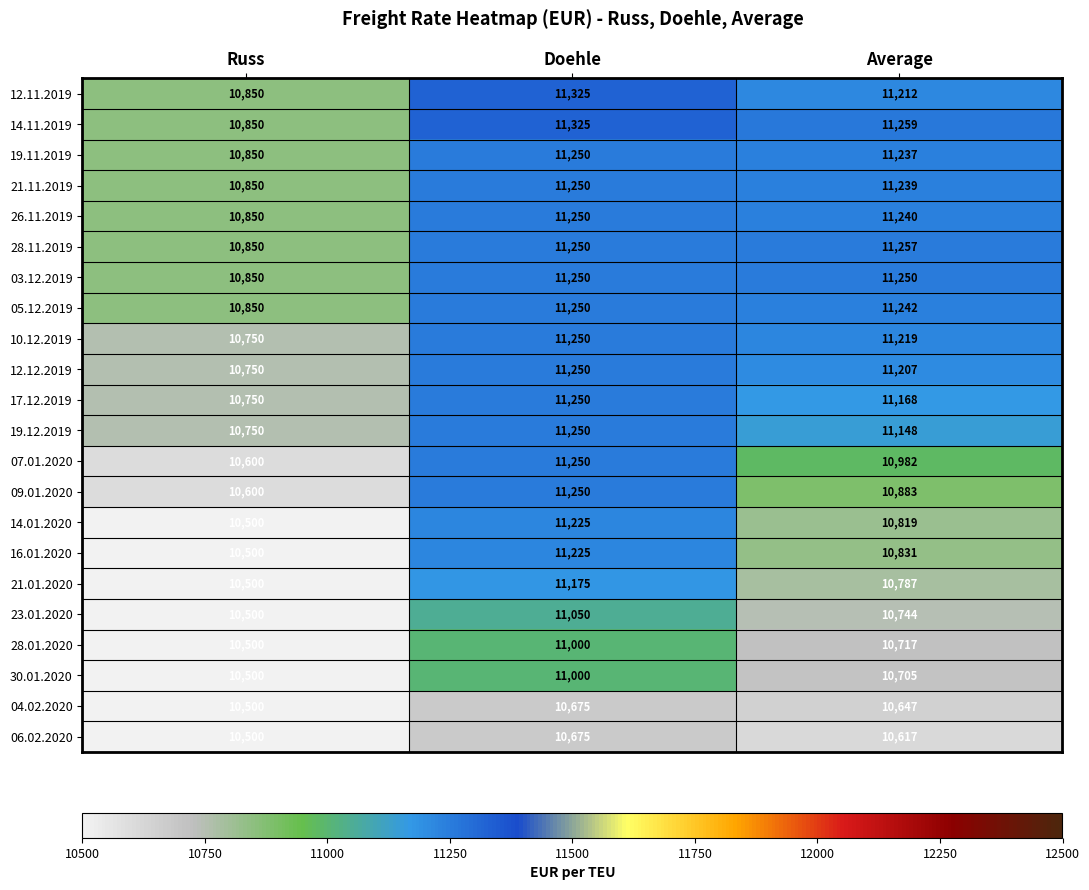

At which category does the chart reach its peak across all series?

Doehle